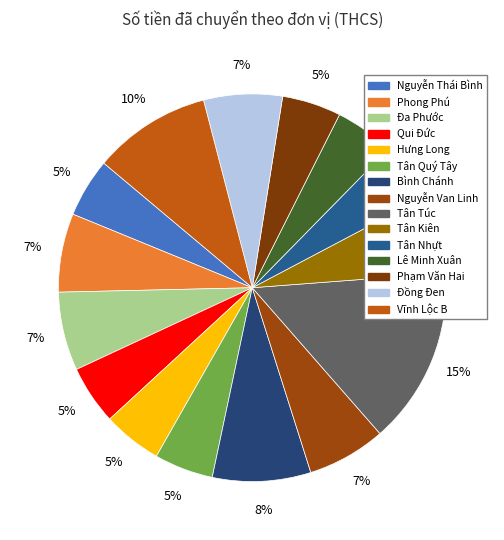

True or false: Tân Kiên accounts for 7% of the total.

True